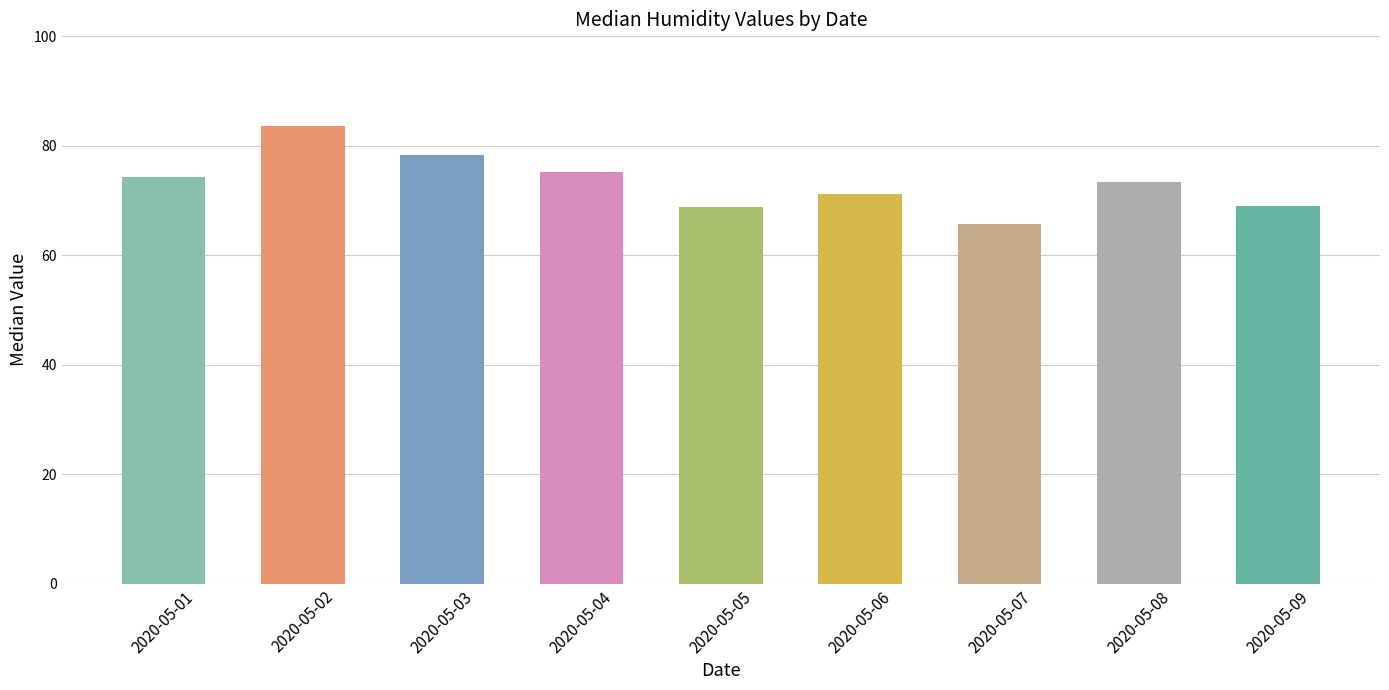

What is the difference between the values at 2020-05-09 and 2020-05-04?

6.1